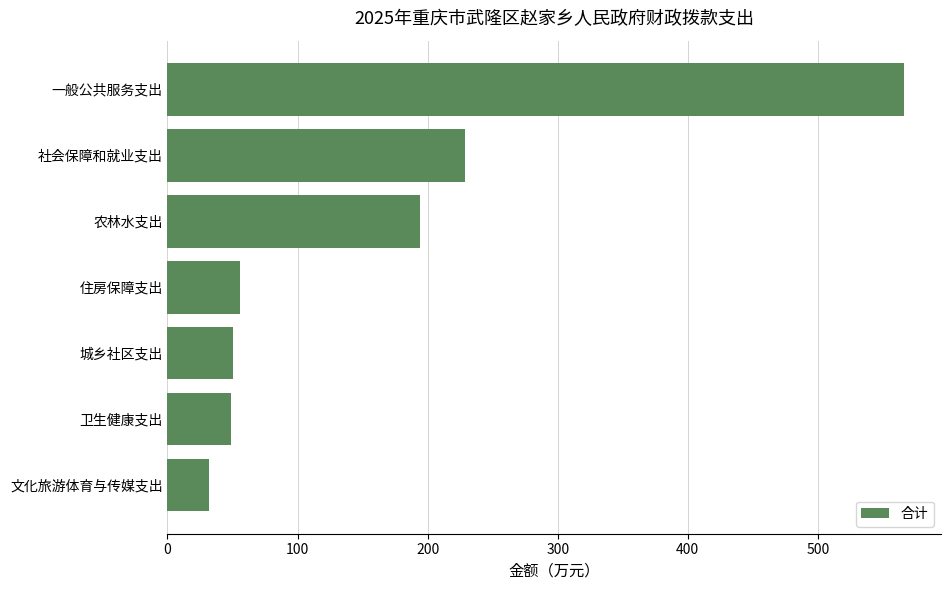

How many data points are above 55?

4